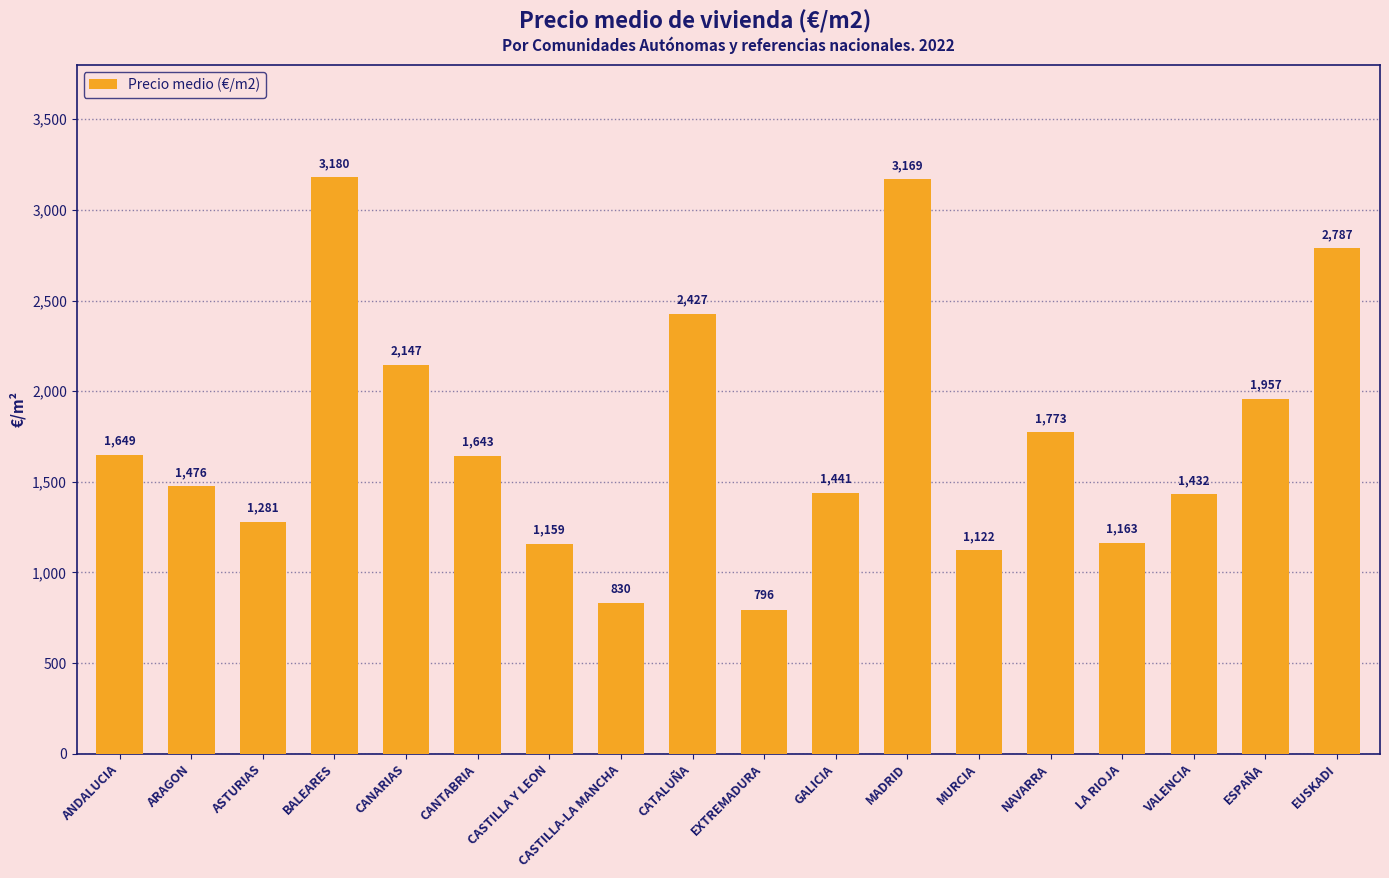

What is the ratio of the value at ESPAÑA to the value at CANARIAS?

0.9